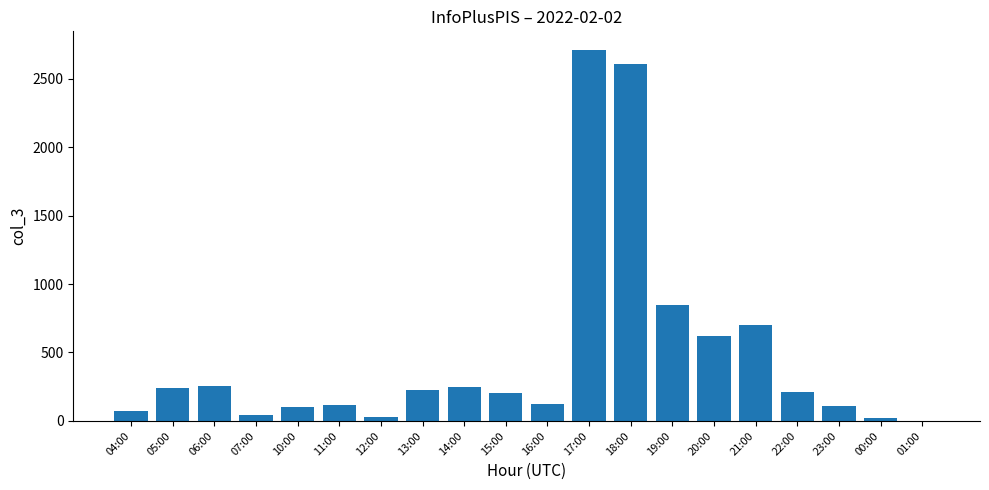

What value does the data have at 21:00, to the nearest 50?

700